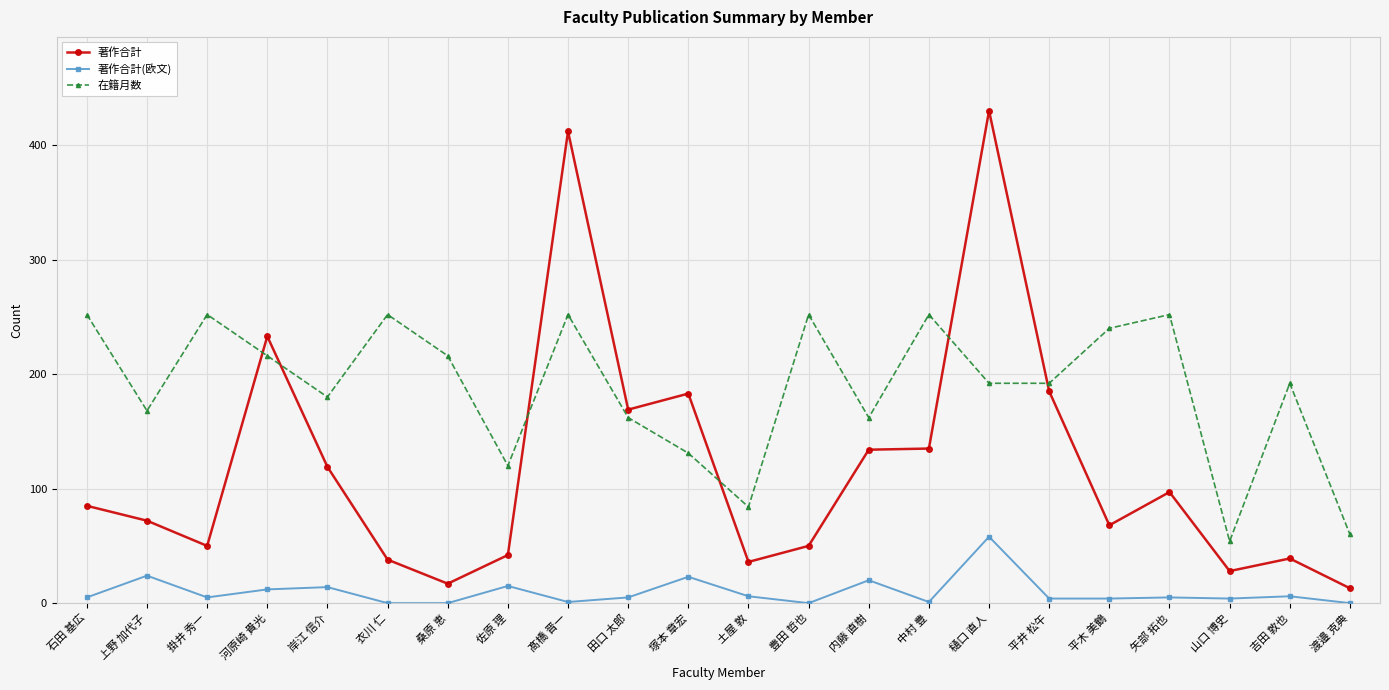

Rank the series at 樋口 直人 from lowest to highest value.

著作合計(欧文), 在籍月数, 著作合計